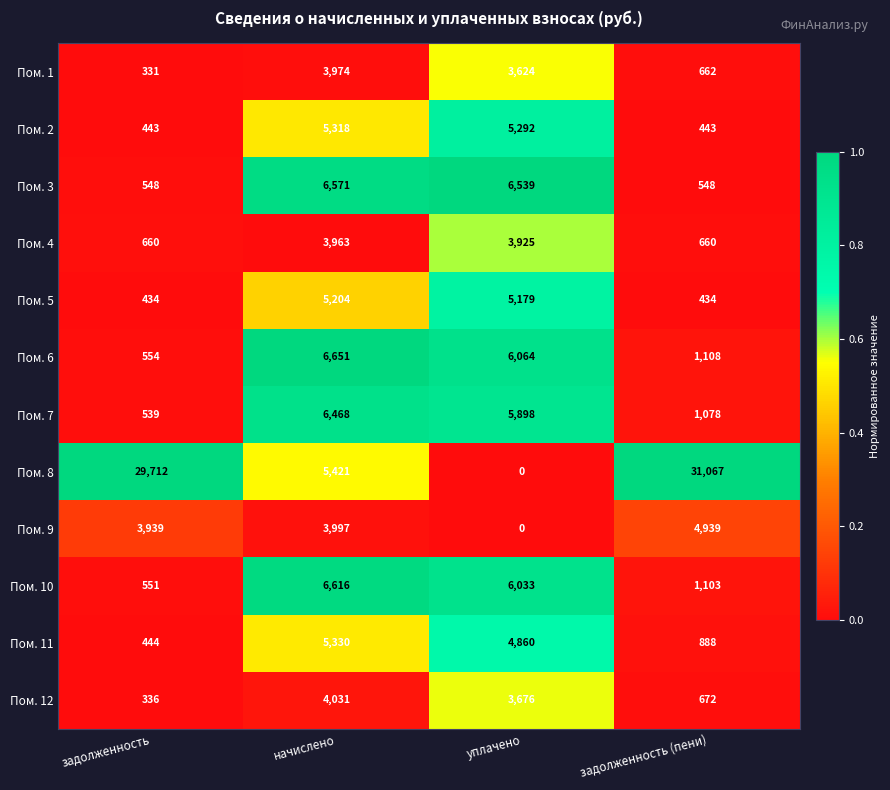

Which category has the highest value across all series?

задолженность (пени)